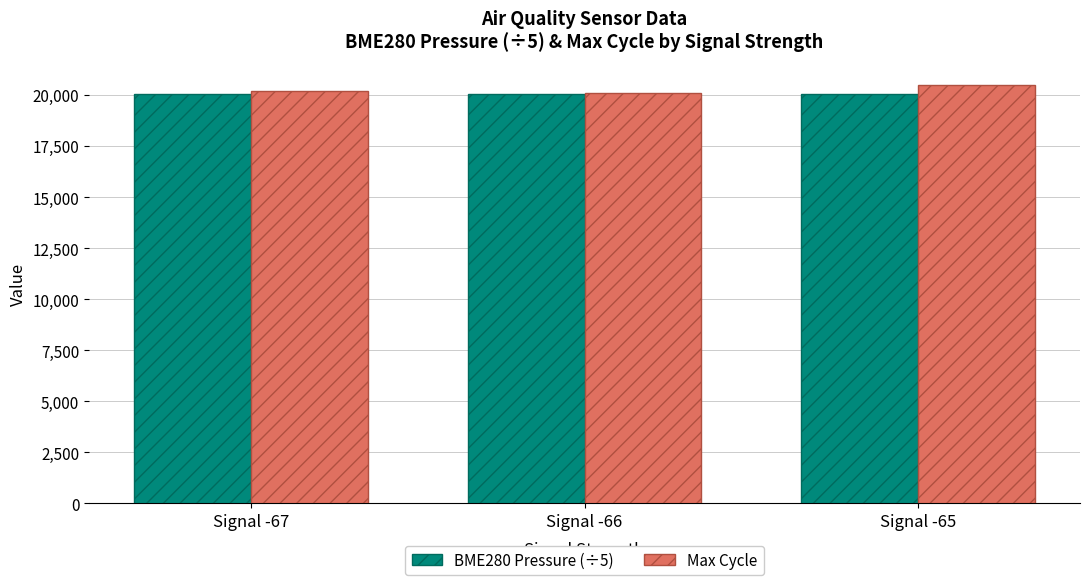

At which label does Max Cycle first exceed 20187?

Signal -67